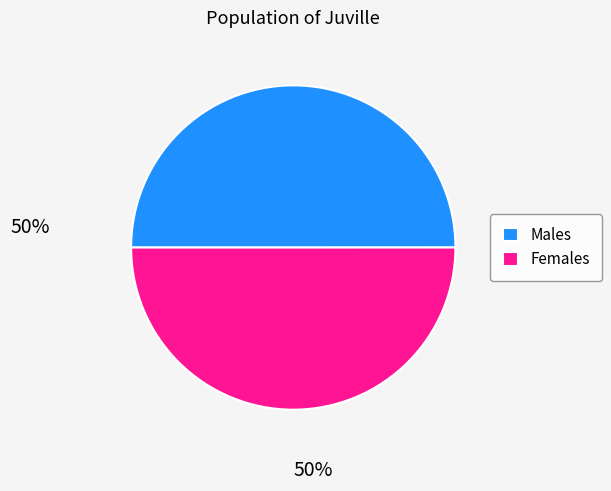

The Females slice represents 50% of the pie. True or false?

True